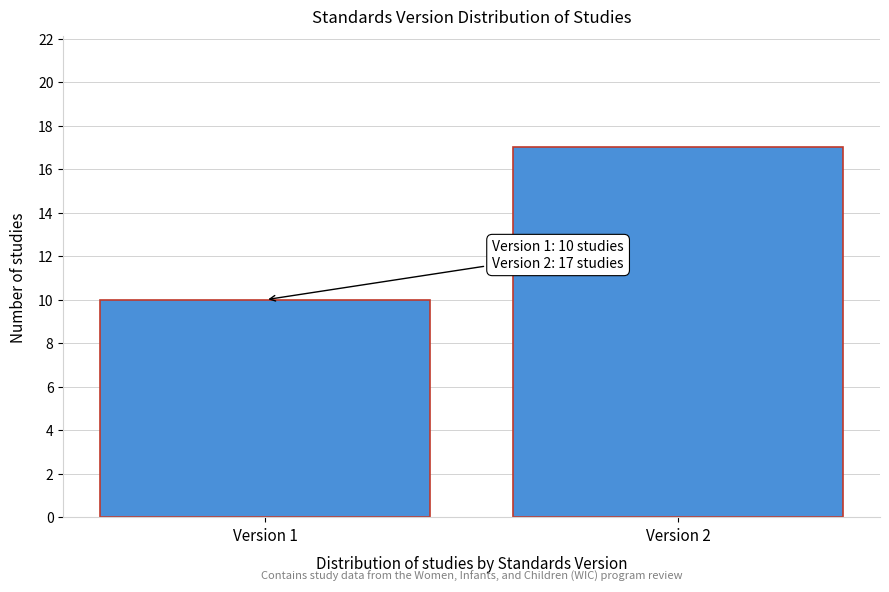

Reading left to right, what are all the values shown in this chart?

Version 1=10	Version 2=17